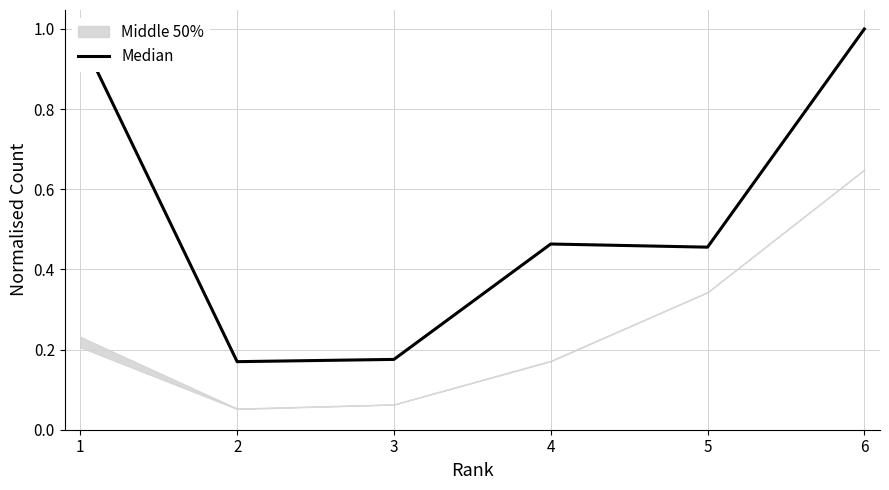

Does the chart have visible grid lines?

Yes